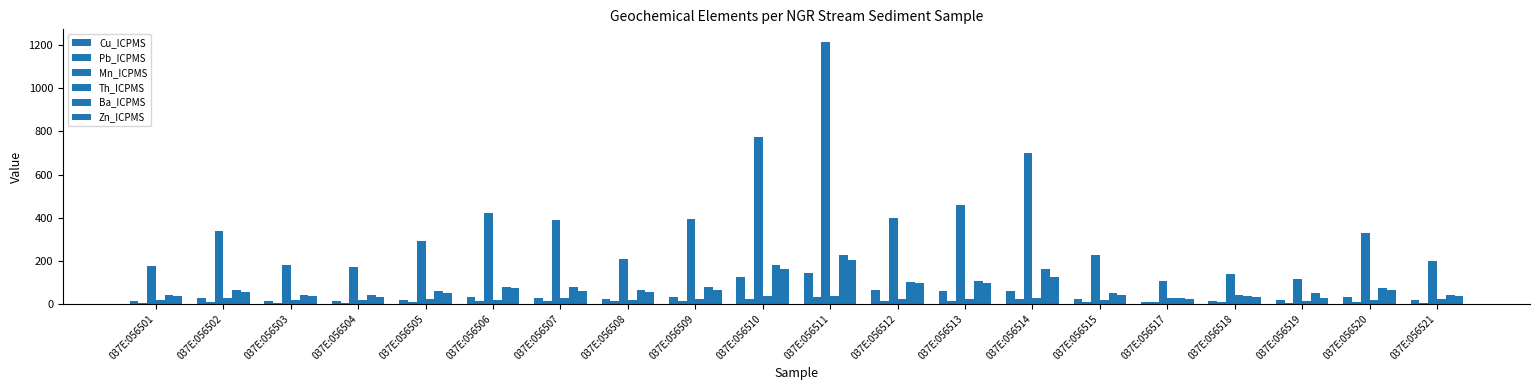

Which series has the largest total across all categories?

Mn_ICPMS